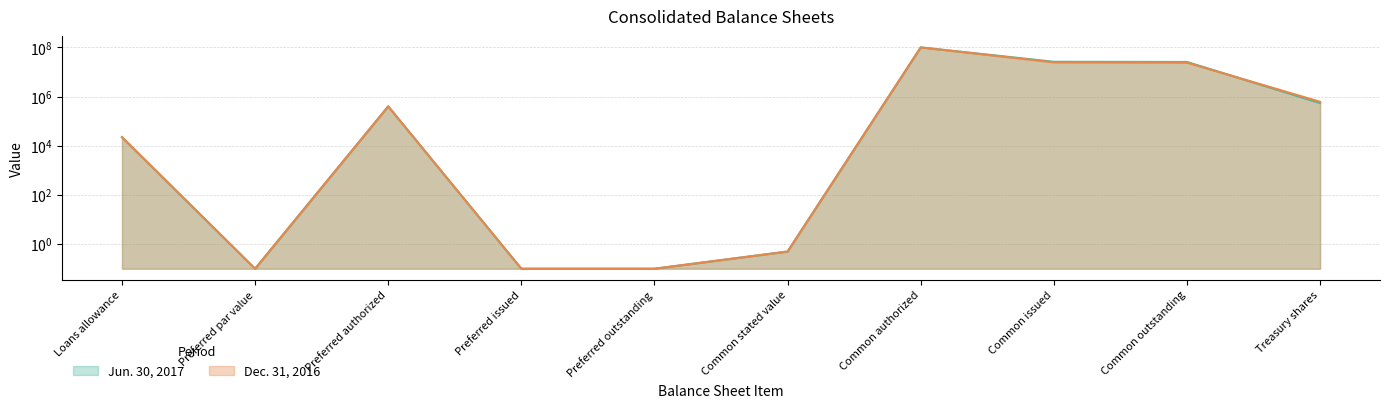

True or false: Dec. 31, 2016 has more than 0 interior local peaks.

True